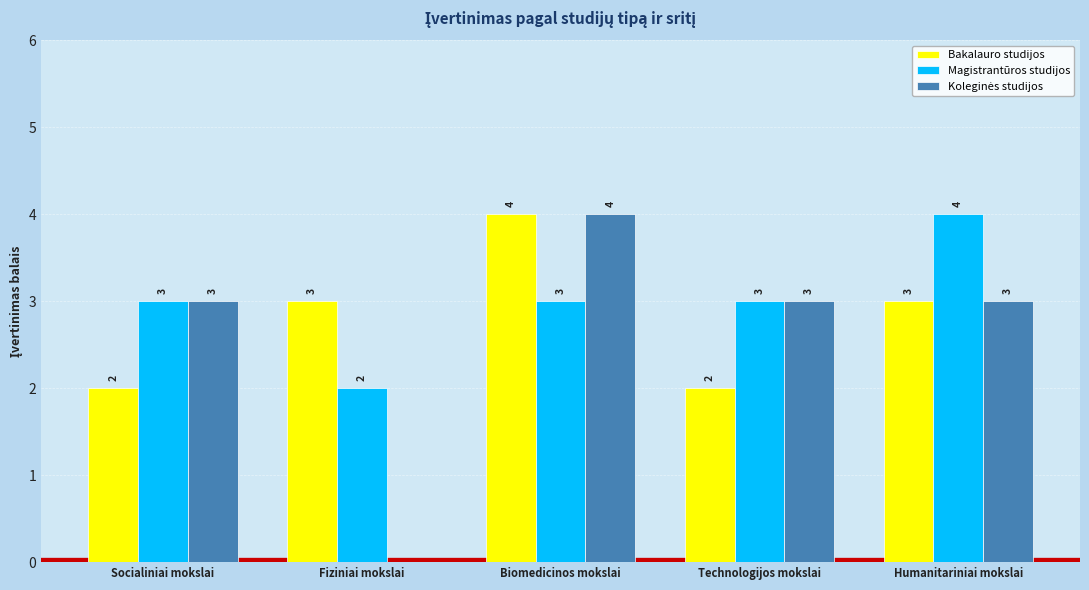

What is the highest value of the Bakalauro studijos series?

4